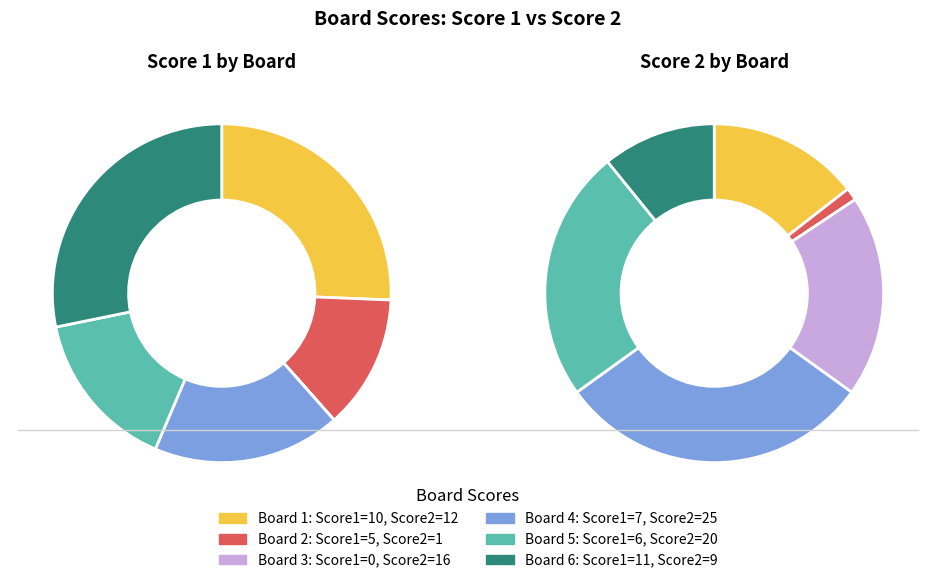

What is the spread (max minus min) of values at Board 1?

2